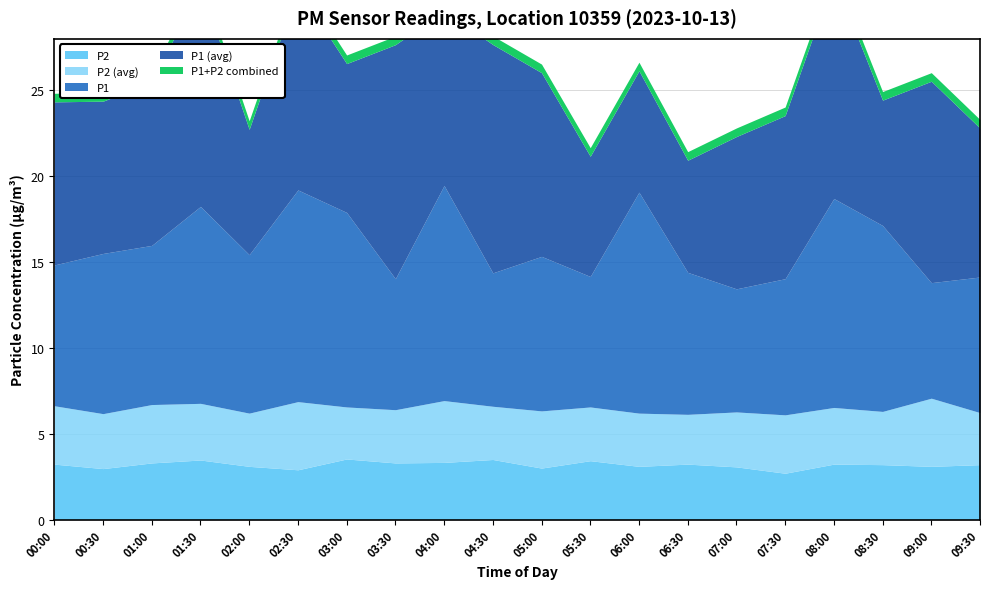

Does the chart display data point markers on the line(s)?

No